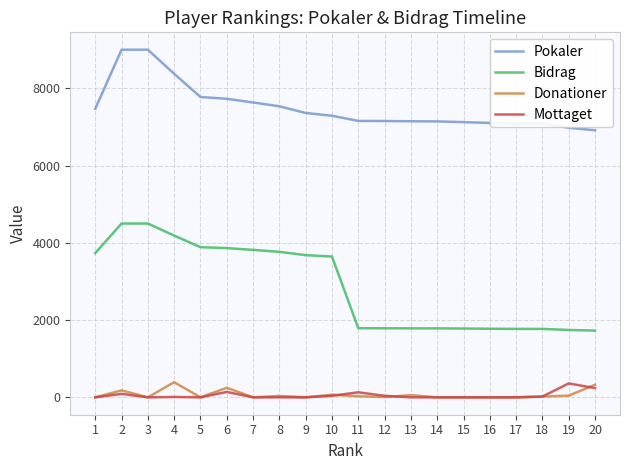

Which series has the widest spread of values?

Bidrag